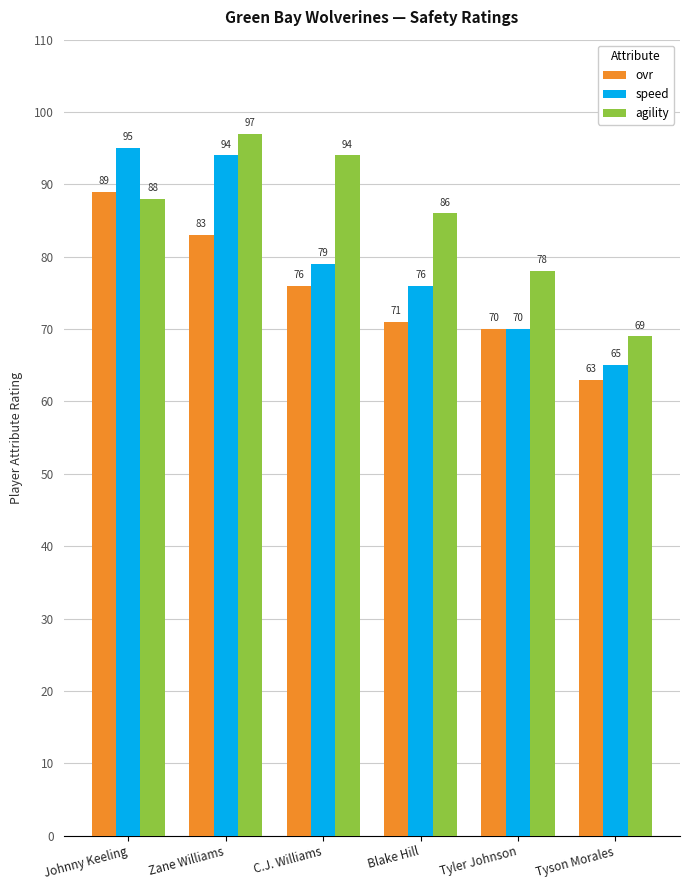

Reading left to right, transcribe all the data shown in this chart.

ovr: 89	83	76	71	70	63
speed: 95	94	79	76	70	65
agility: 88	97	94	86	78	69